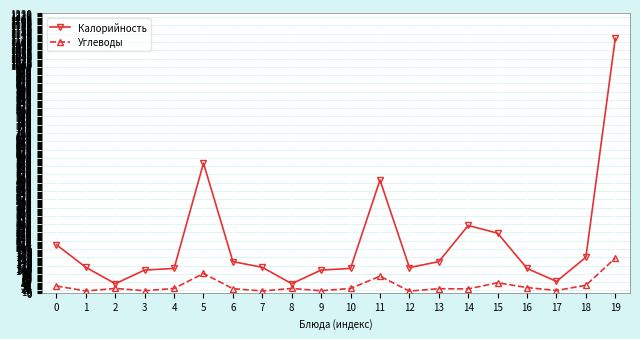

List the series in order of their overall mean, highest first.

Калорийность, Углеводы